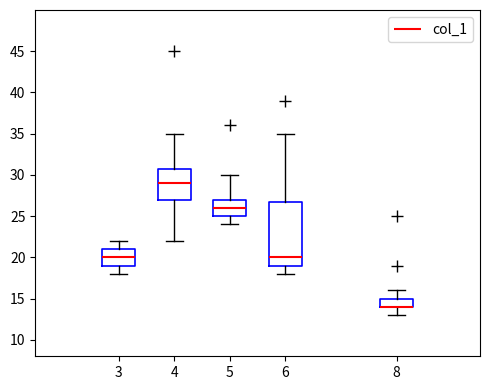

Where is the lower edge of the box at x = 5 on the y-axis? The values are not printed on the chart, so give them approximately, as read against the axis.

25